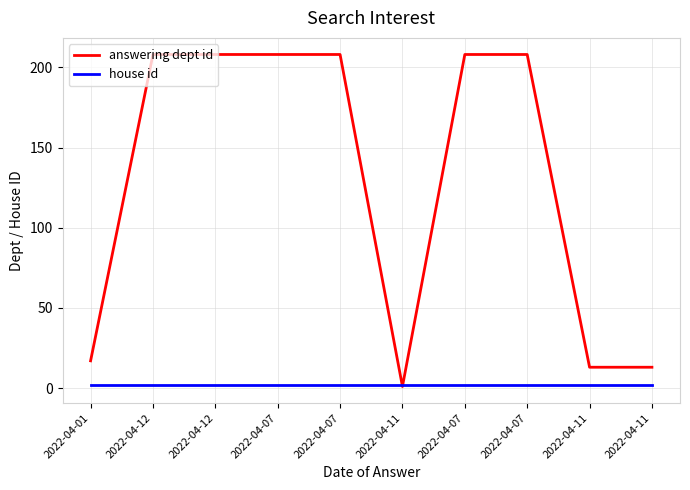

Which category has the lowest value in the house id series?

2022-04-01